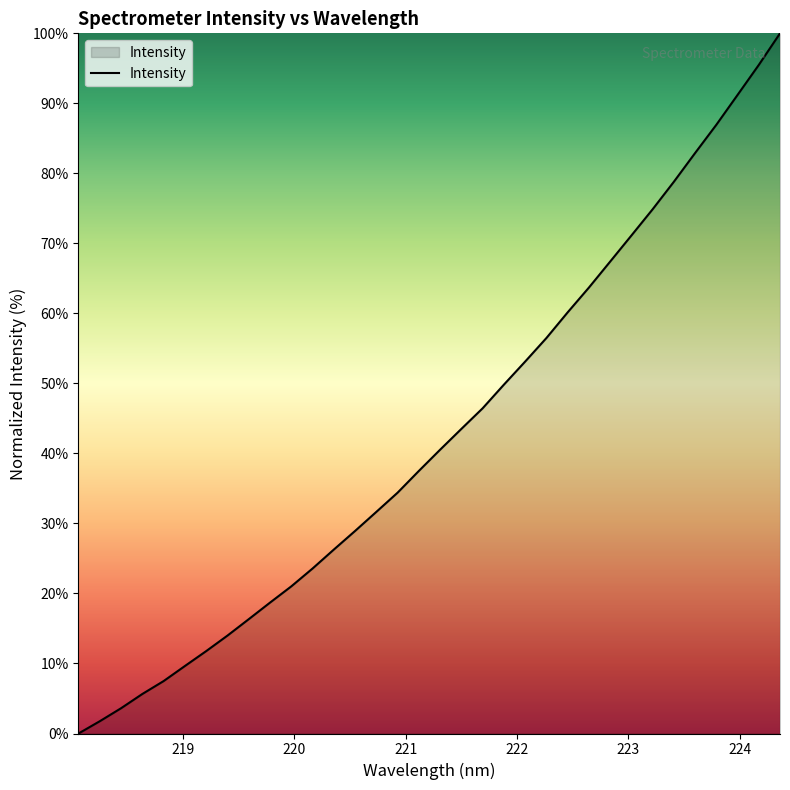

What is the greatest value displayed?

100.0